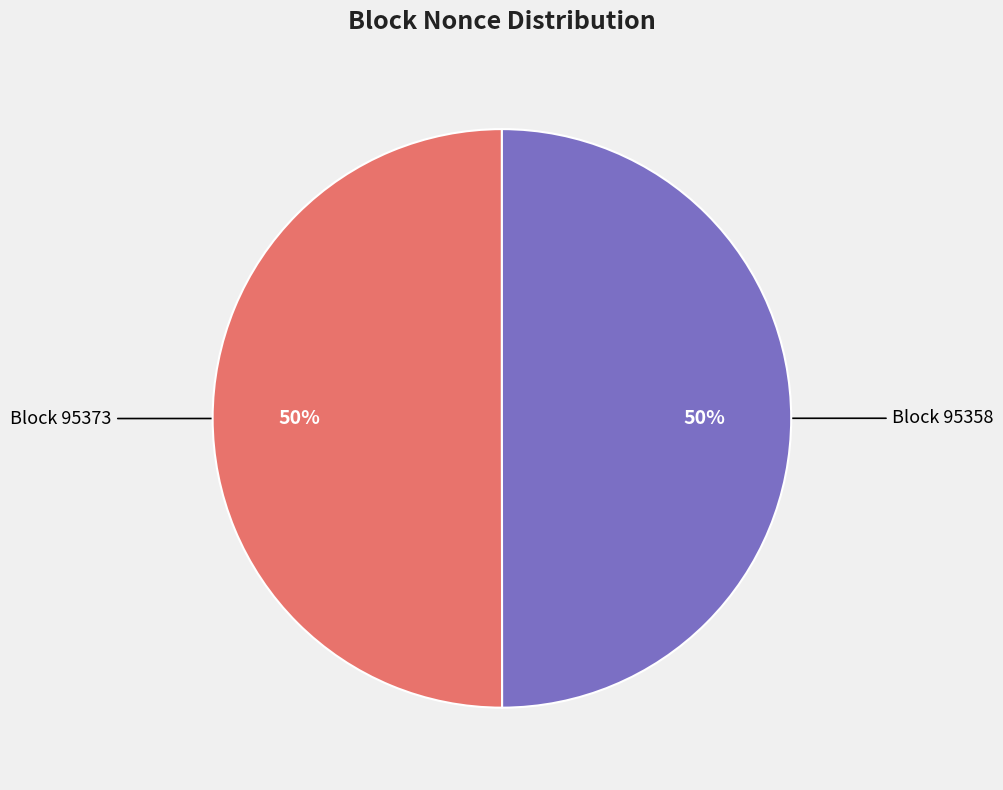

Do Block 95373 and Block 95358 together represent more than half of the pie?

Yes